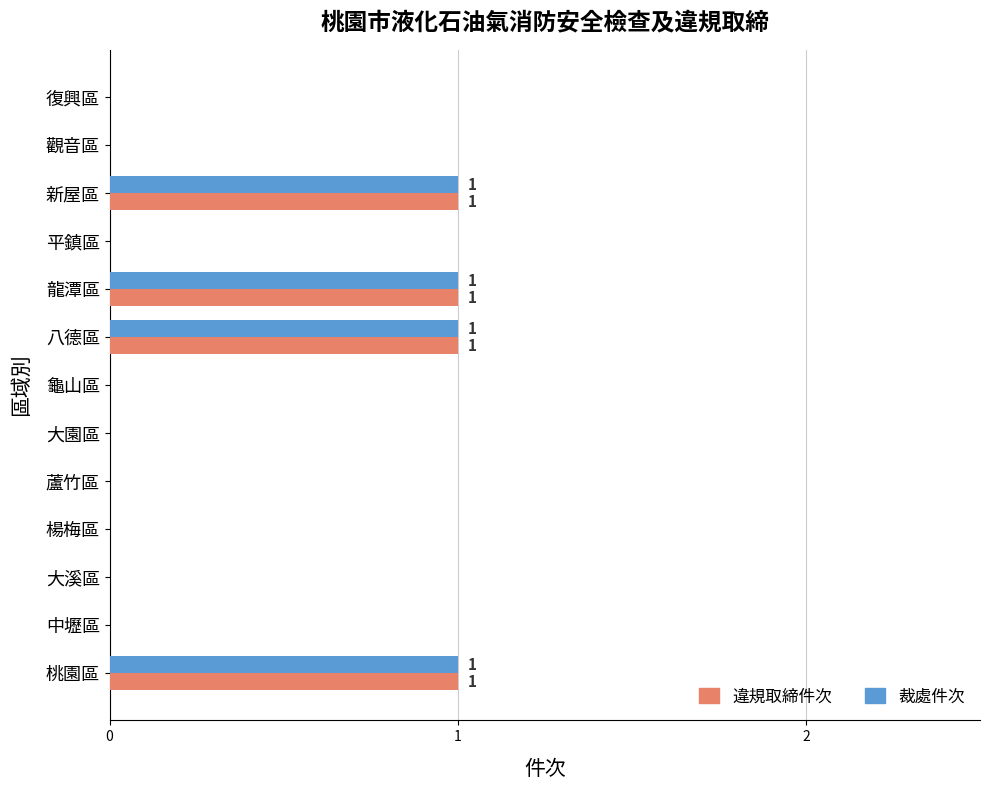

The value of 裁處件次 at 復興區 is 1. True or false?

False